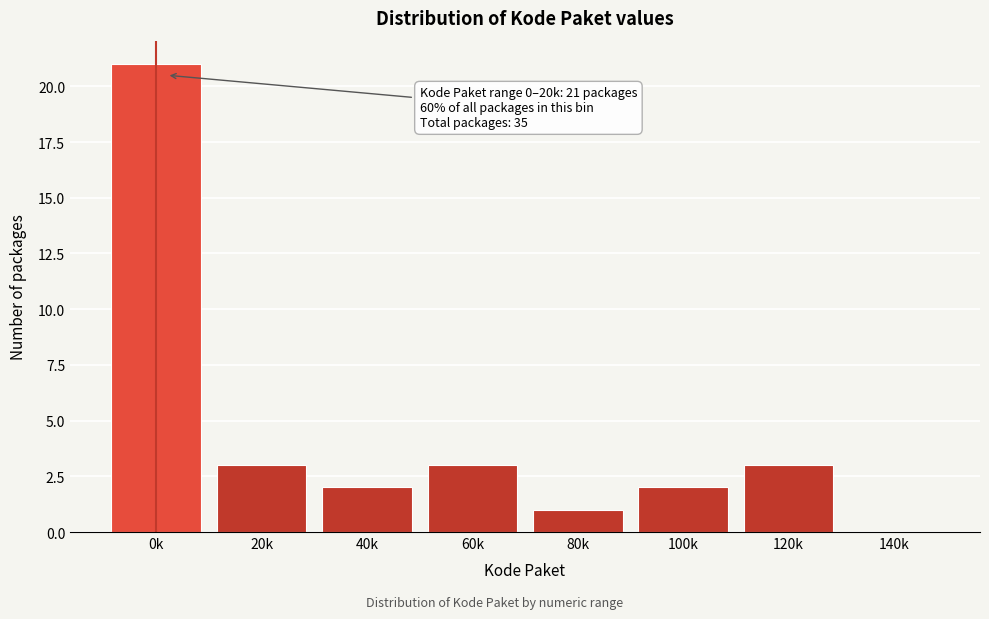

Reading right to left, transcribe all the data shown in this chart.

140k=0	120k=3	100k=2	80k=1	60k=3	40k=2	20k=3	0k=21